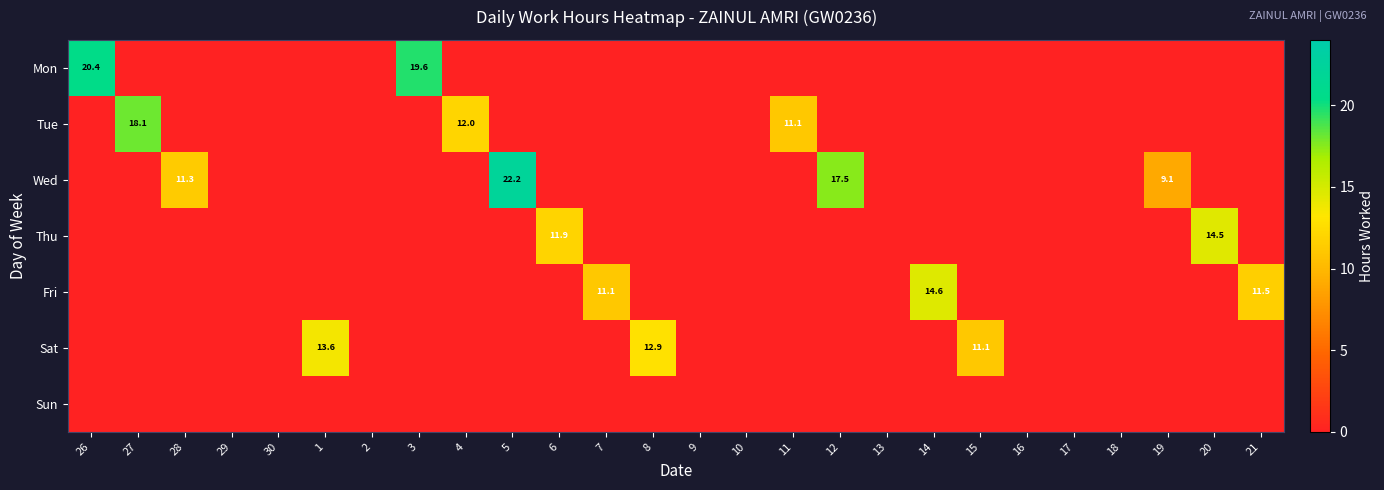

True or false: Tue has a value of 0.0 at 15.

True